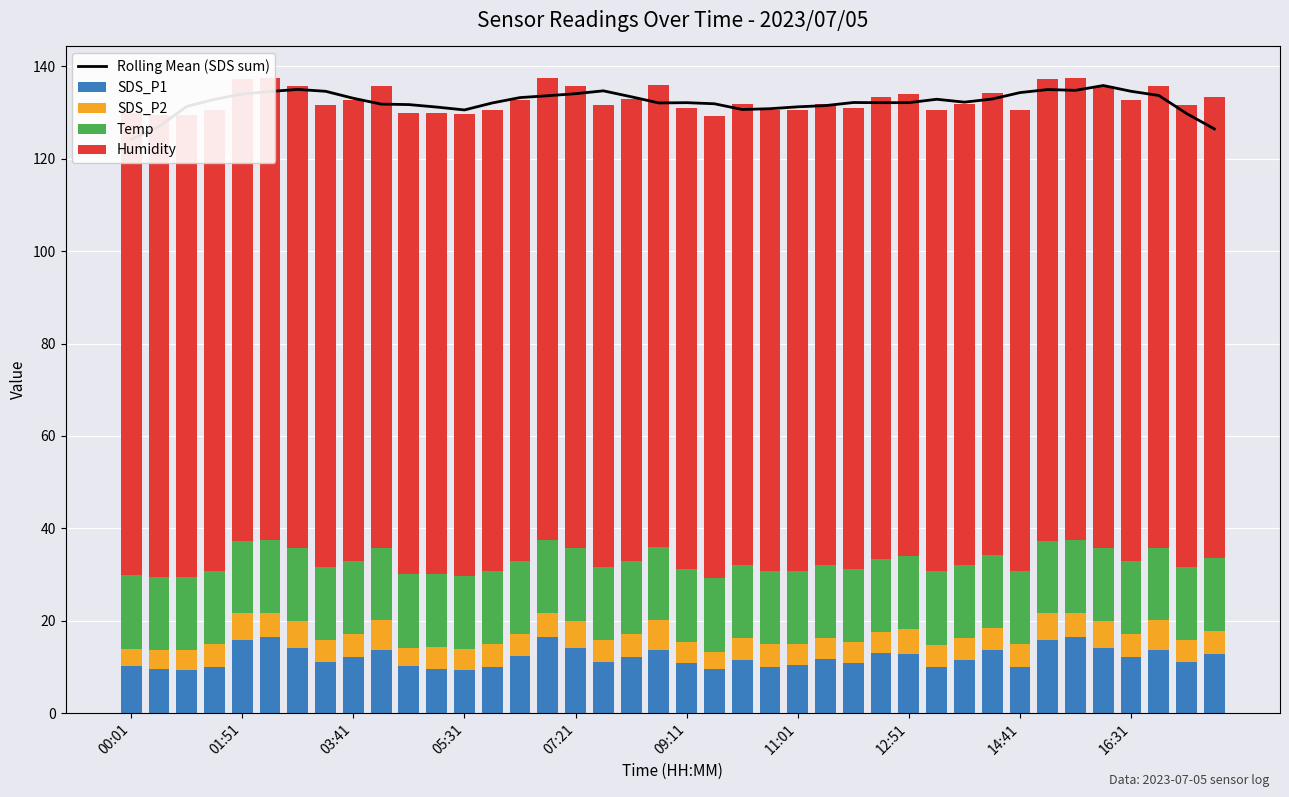

What is the minimum value for Humidity?

99.9